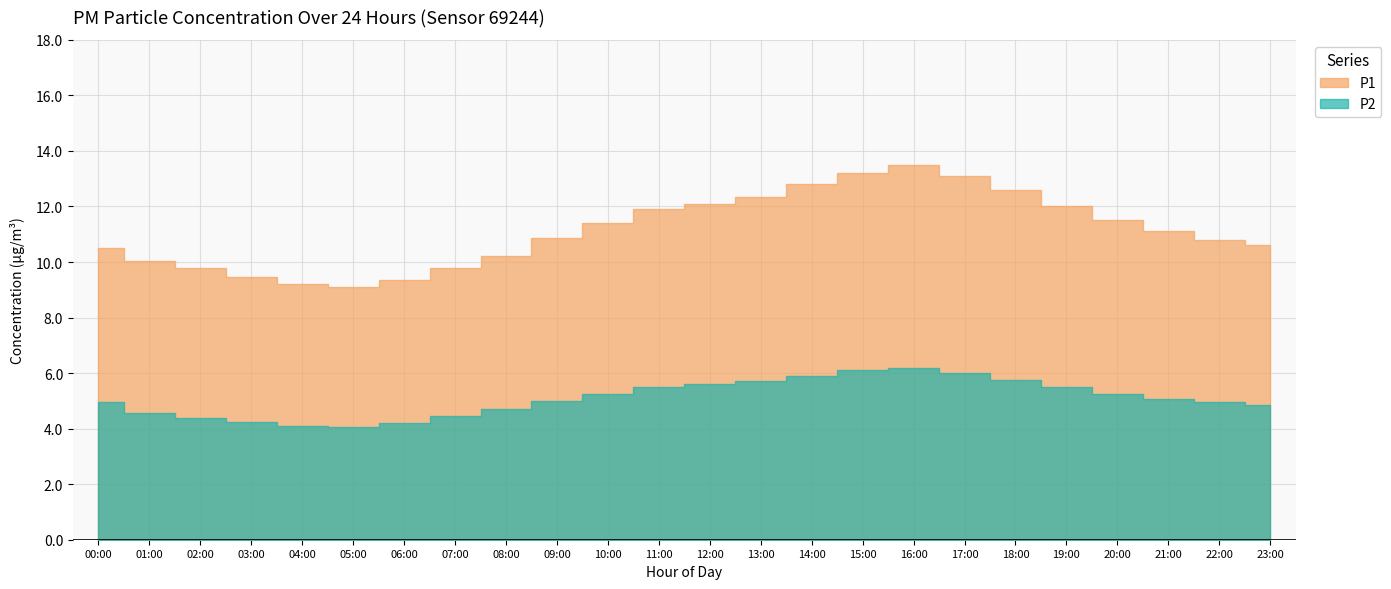

At which category does the chart reach its minimum across all series?

05:00